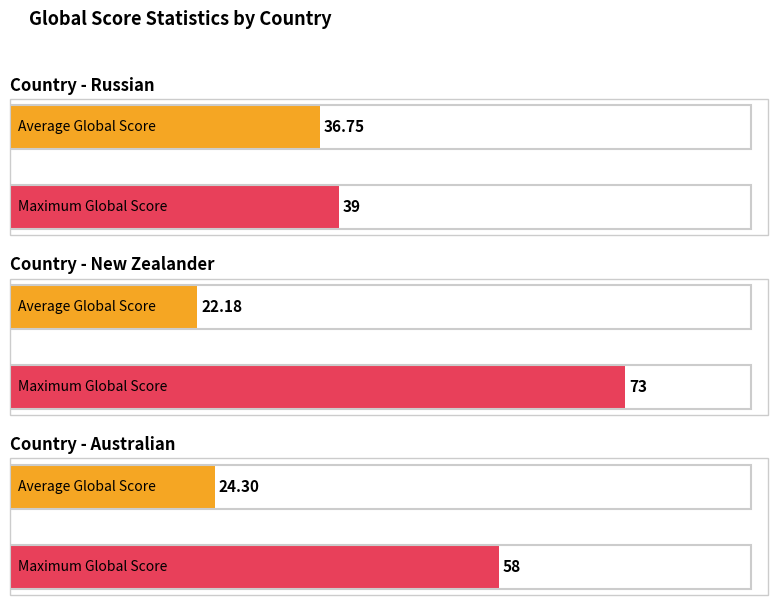

Between Russian and New Zealander, which series saw the biggest shift?

Maximum Global Score